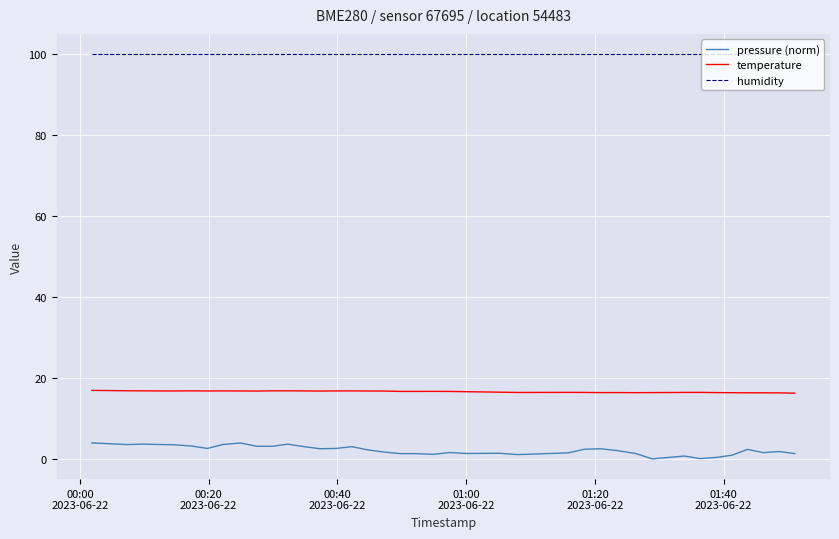

True or false: temperature and humidity intersect in this chart.

False